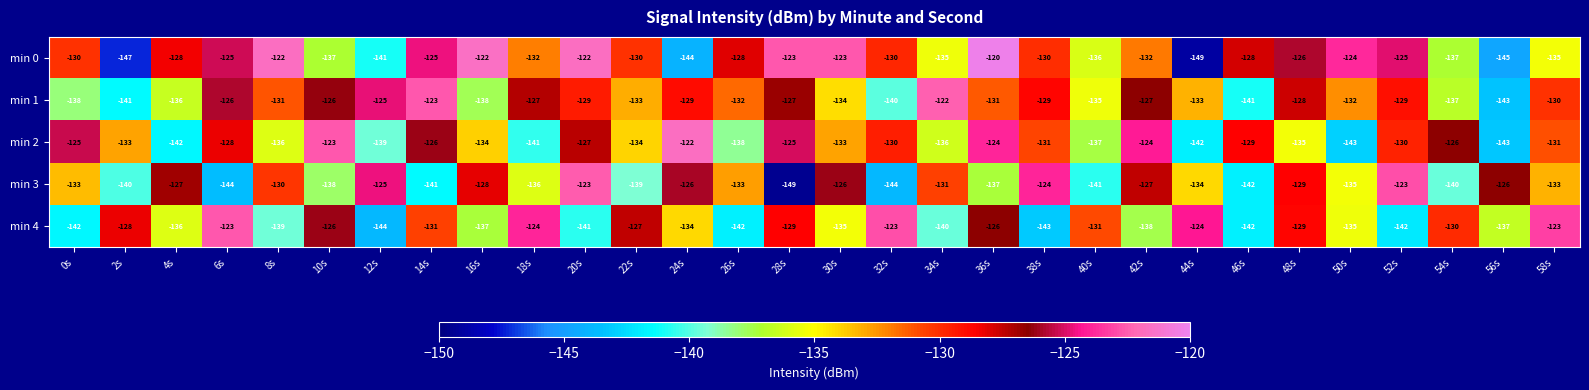

At 24s, list the series in order from smallest to largest.

min 0, min 4, min 1, min 3, min 2